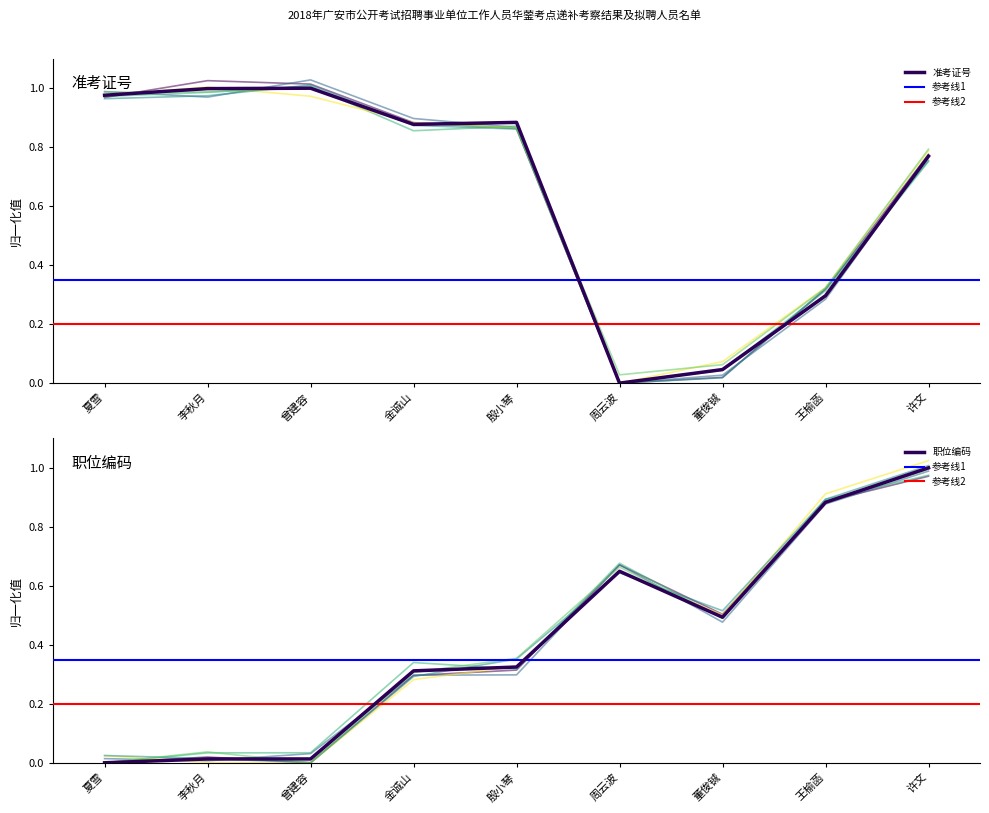

The value of 职位编码 at 王榆菡 is 0.9. True or false?

True